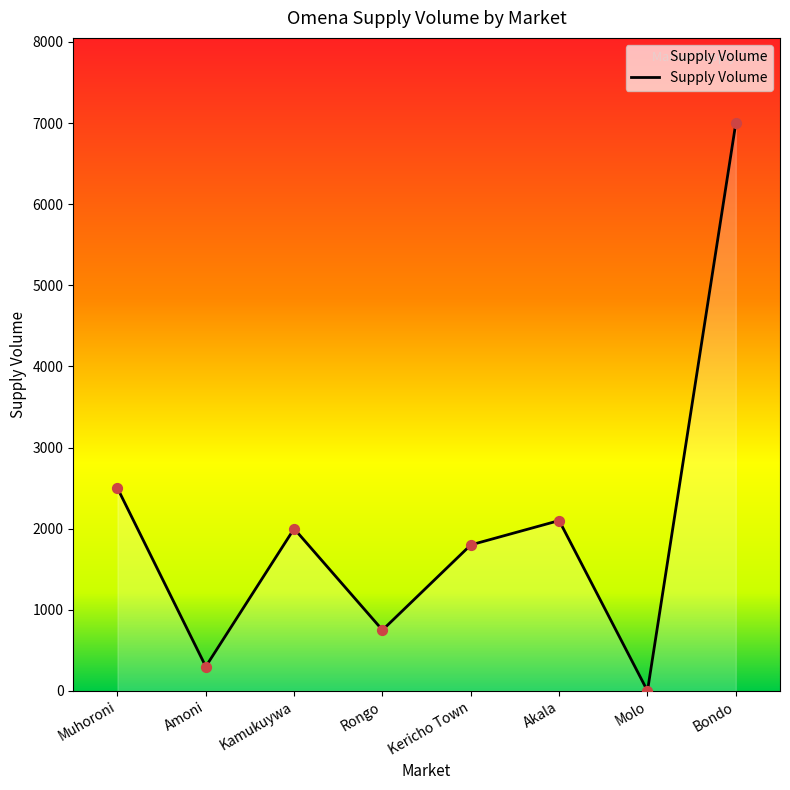

Which has a higher value, Rongo or Akala?

Akala